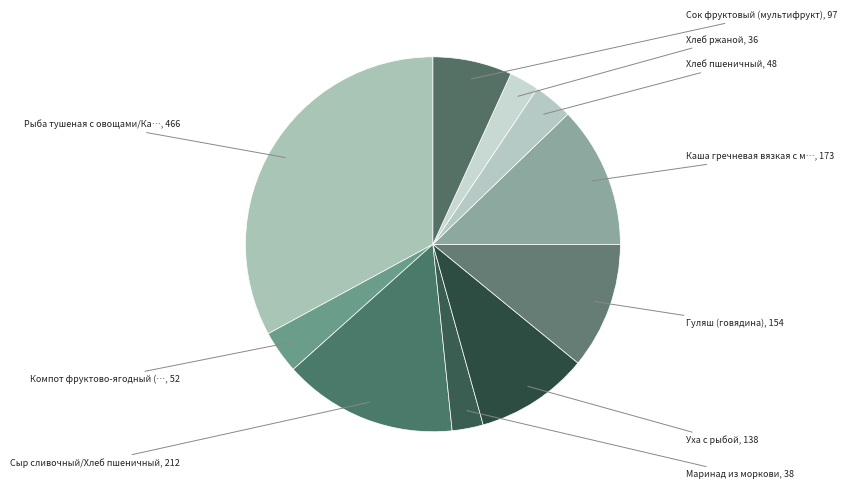

To the nearest percent, what is the difference between the largest and smallest slice percentages?

30%